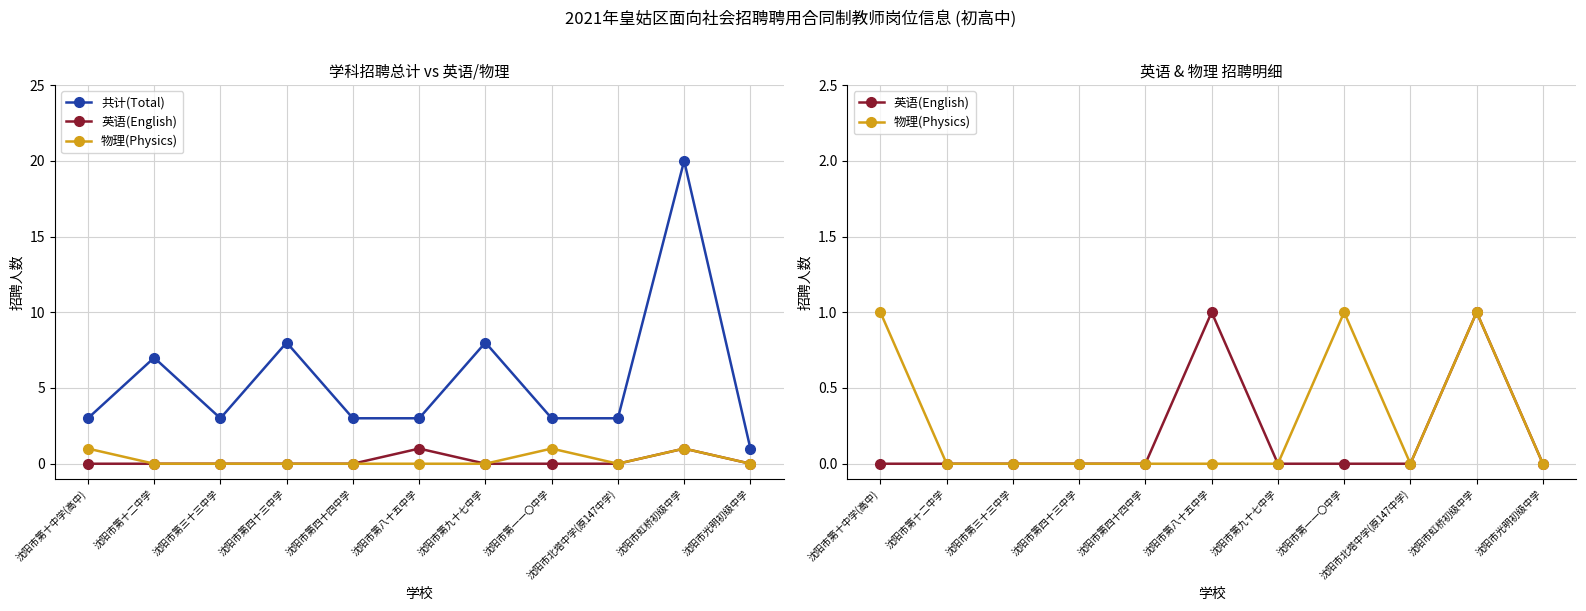

What is the sum of all 共计(Total) values?

62